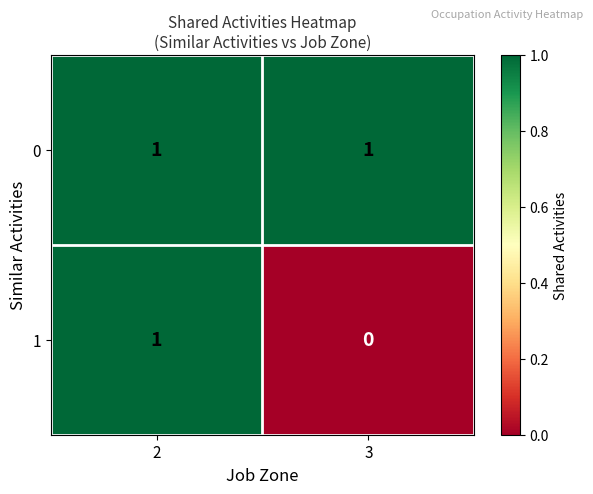

Reading left to right, list all the values displayed in this chart.

0: 2=1	3=1
1: 2=1	3=0